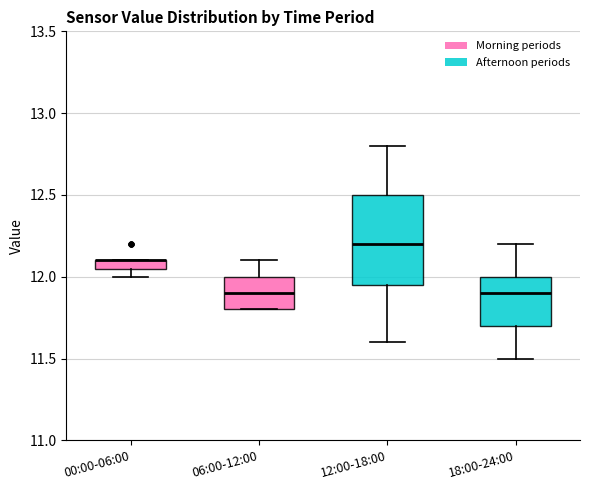

Comparing the boxes themselves (not the whiskers), which one is the tallest?

12:00-18:00